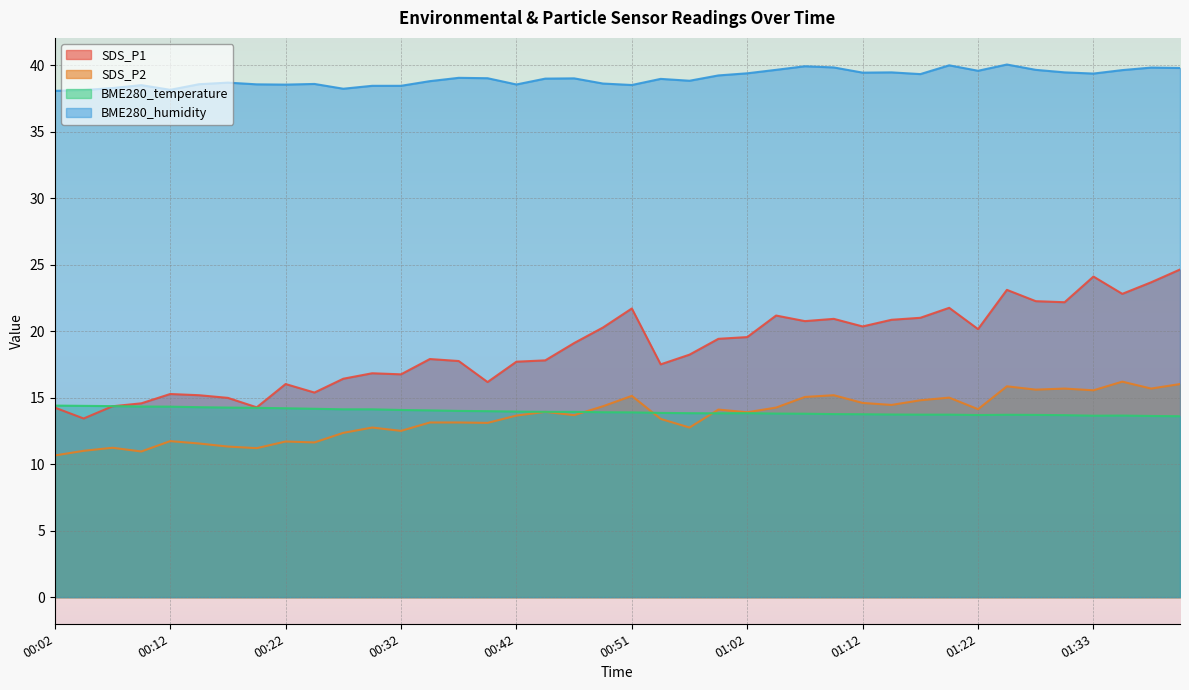

At 00:34, list the series in order from smallest to largest.

SDS_P2, BME280_temperature, SDS_P1, BME280_humidity